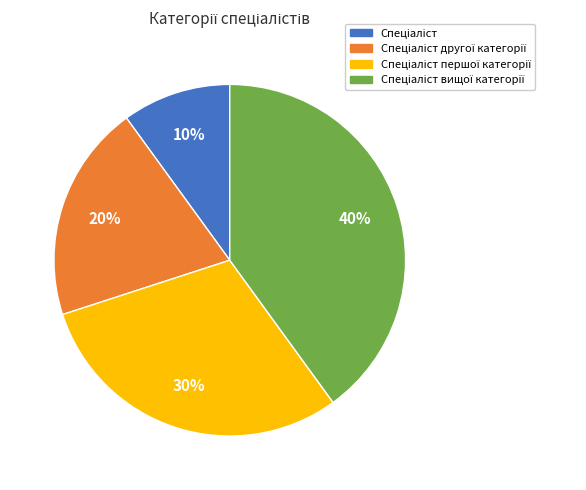

Count the number of slices in the pie.

4